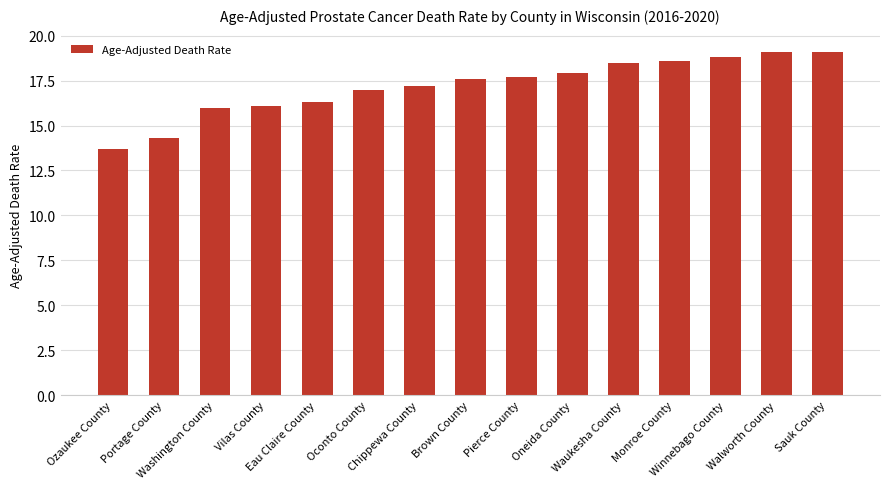

The chart shows a value of 17.9 at Oneida County. True or false?

True